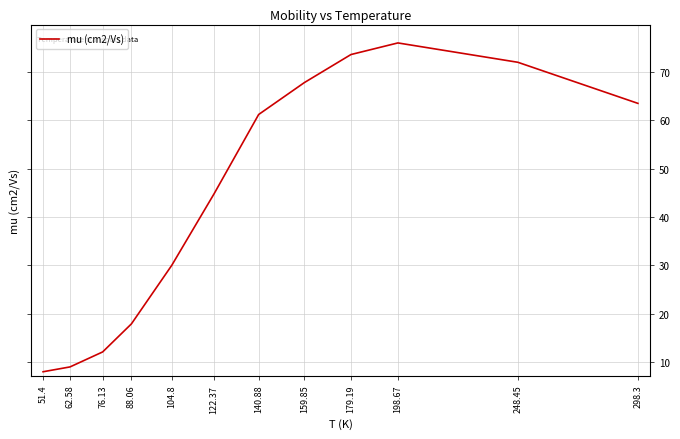

What is the average value?

44.7